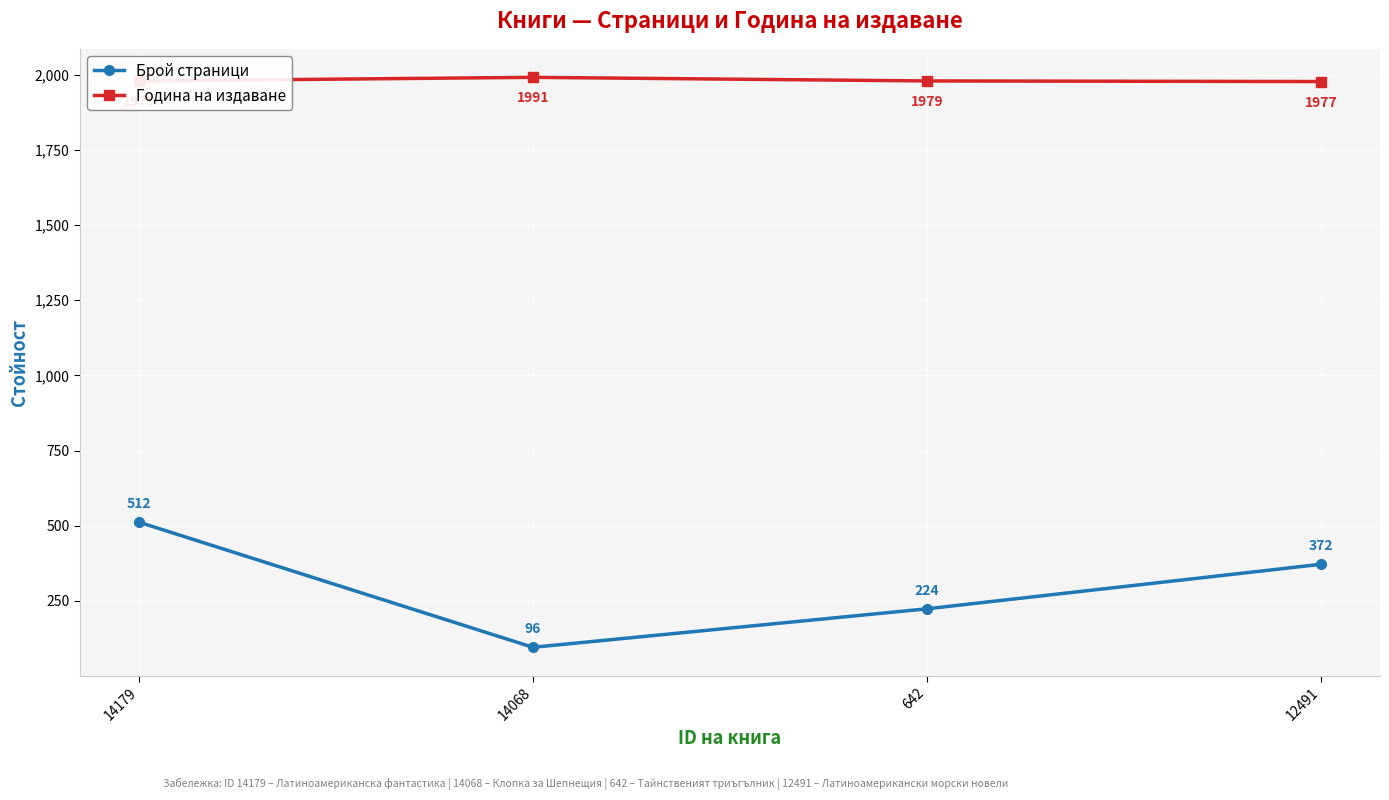

At how many categories does at least one series exceed 1635?

4